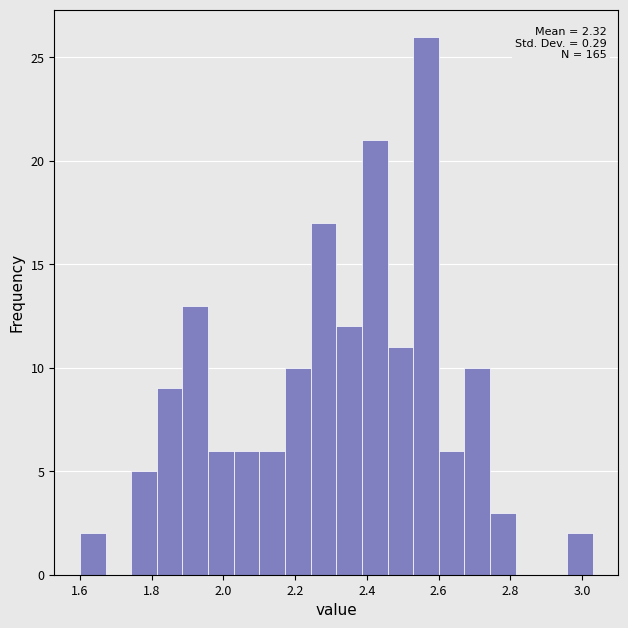

Read against the x-axis, roughly where is the centre of the tallest bar?

2.56